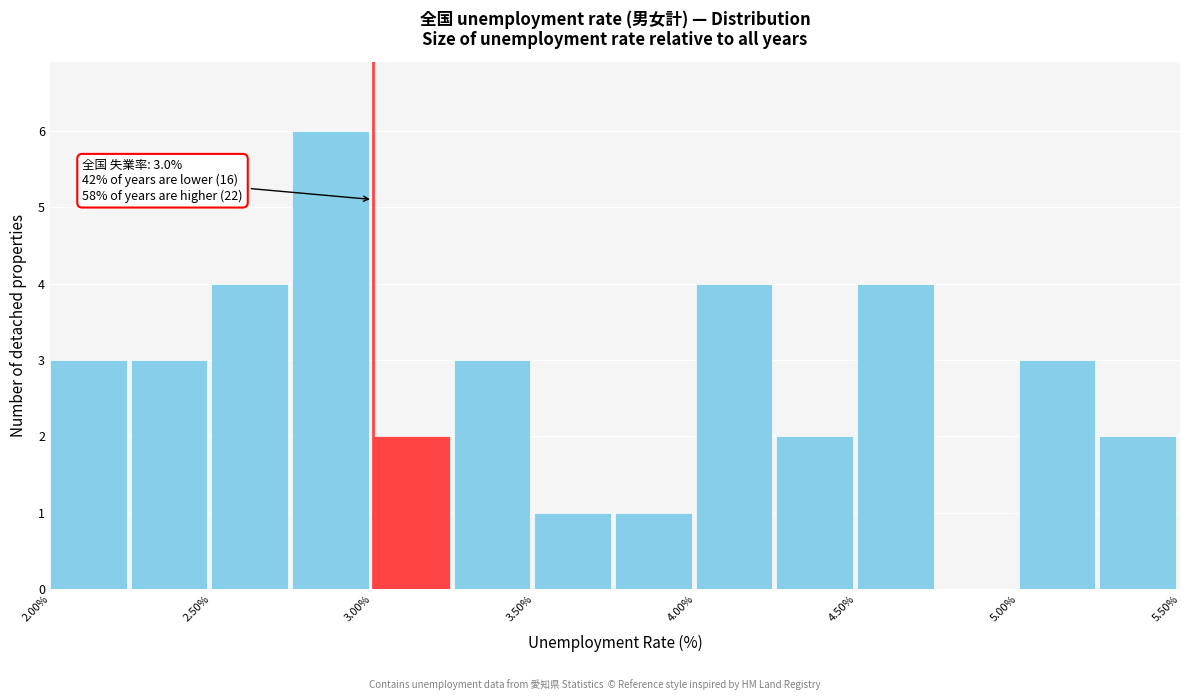

Which range on the x-axis has the tallest bar?

2.75 to 3.00